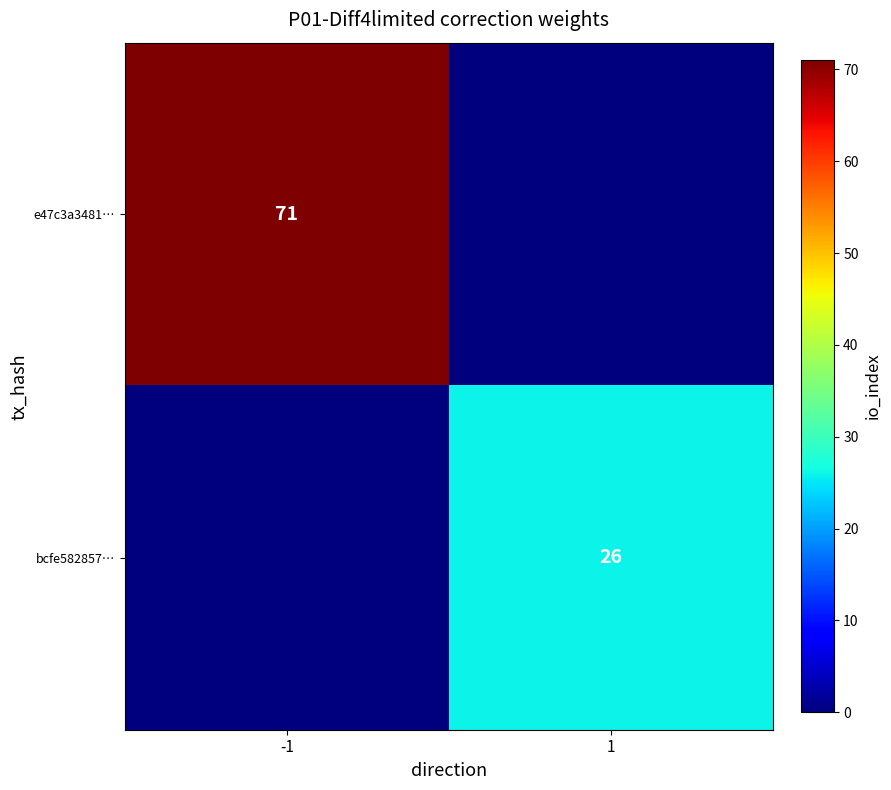

How many data points does each series have?

2